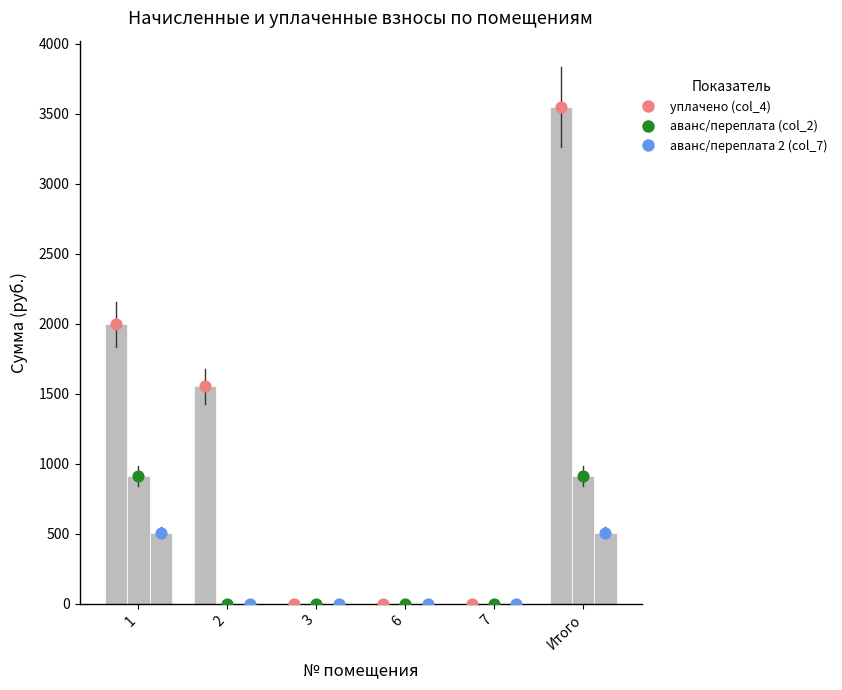

At which category is the sum across all series the highest?

Итого